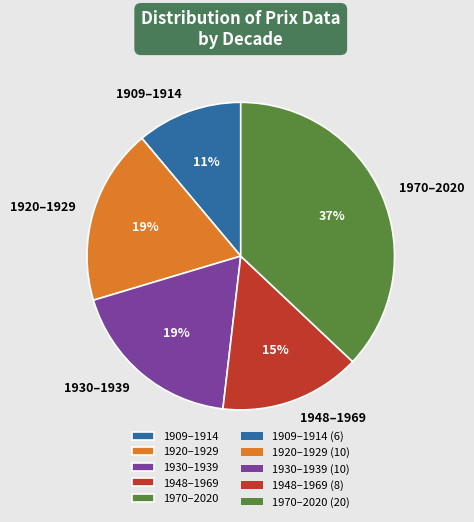

Is it true that 1930–1939 is 19% of the pie?

True